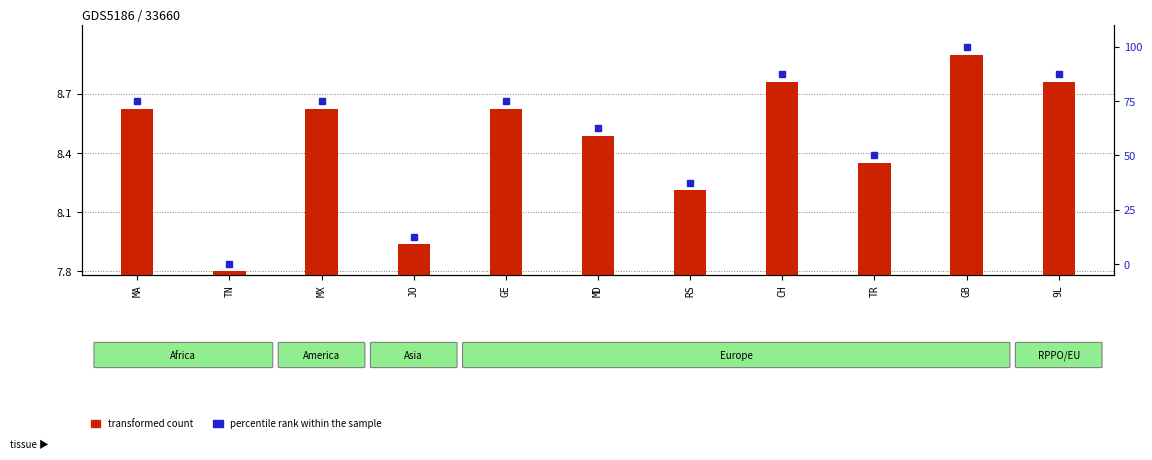

How many groups of bars are there?

11